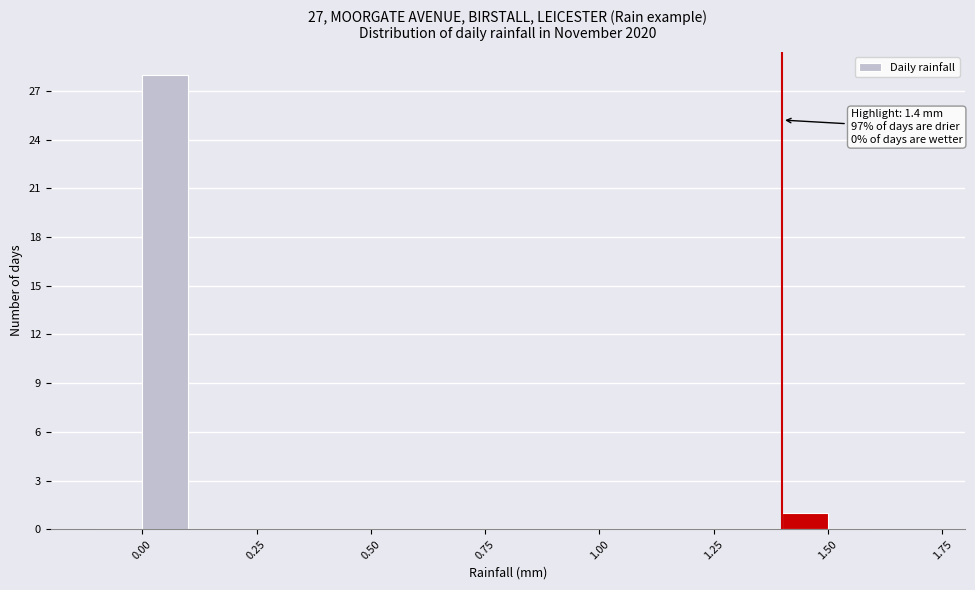

Read against the x-axis, roughly where is the centre of the tallest bar?

0.05